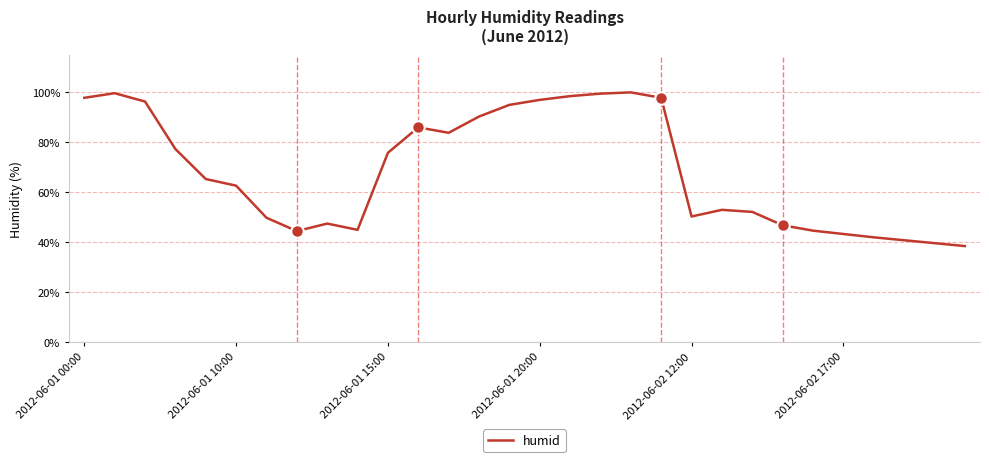

What is the difference between the maximum and minimum values?

61.5